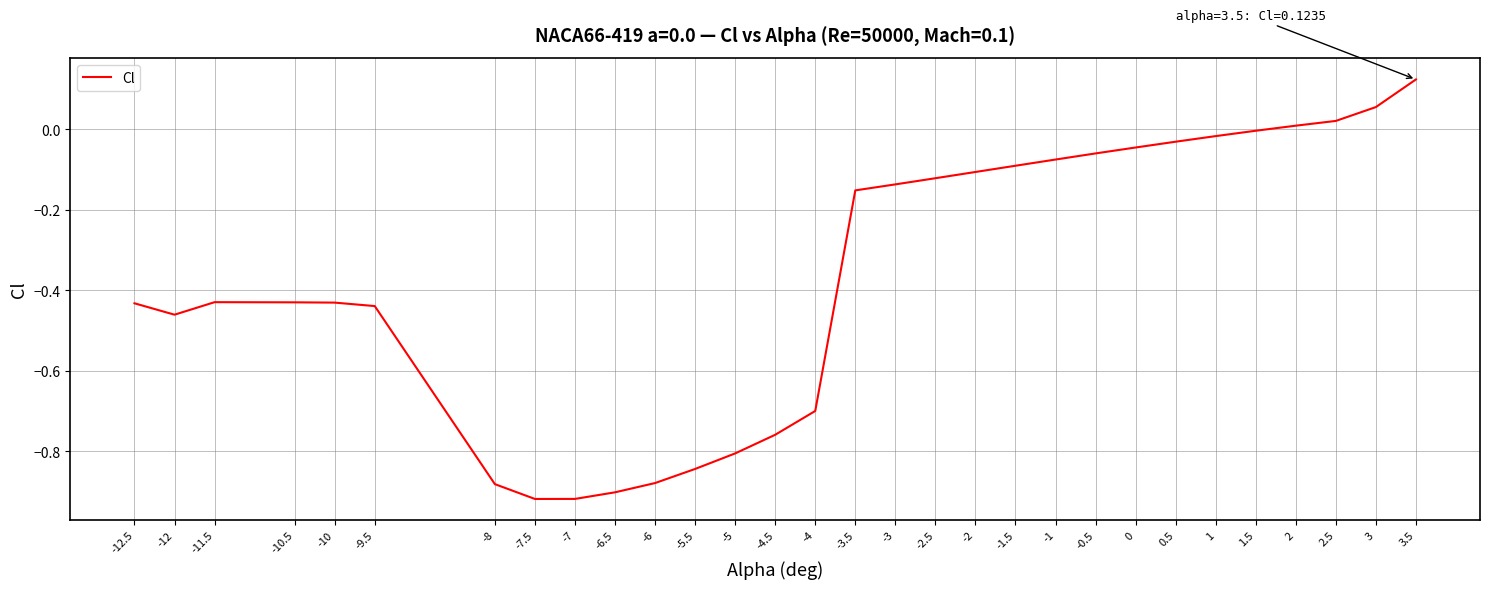

The chart shows a value of -1.3 at -4.5. True or false?

False